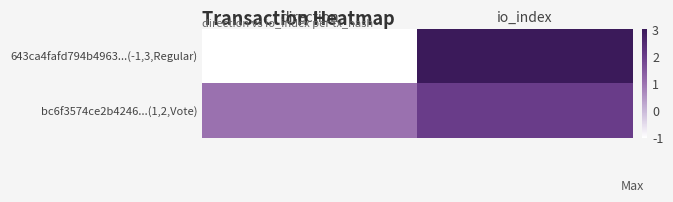

Reading left to right, list all the values displayed in this chart.

643ca4fafd794b4963...(-1,3,Regular): direction=-1	io_index=3
bc6f3574ce2b4246...(1,2,Vote): direction=1	io_index=2